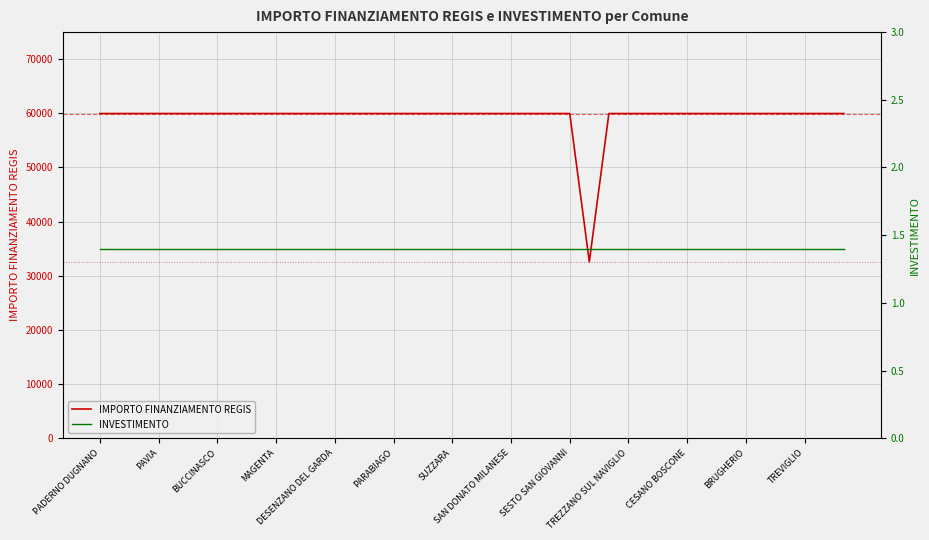

True or false: INVESTIMENTO has more than 1 interior local peaks.

False